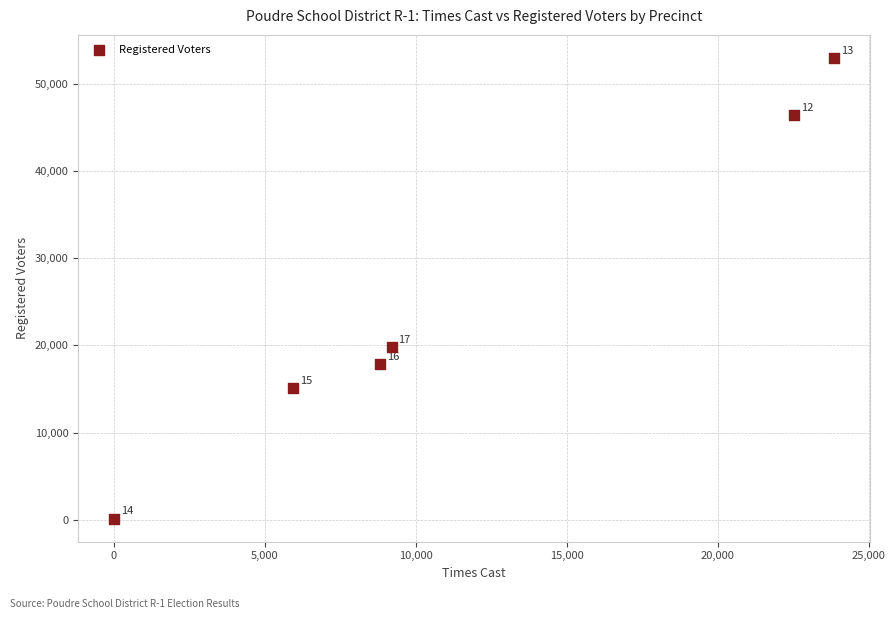

What Y value in the scatter plot is closest to 26544?

19838